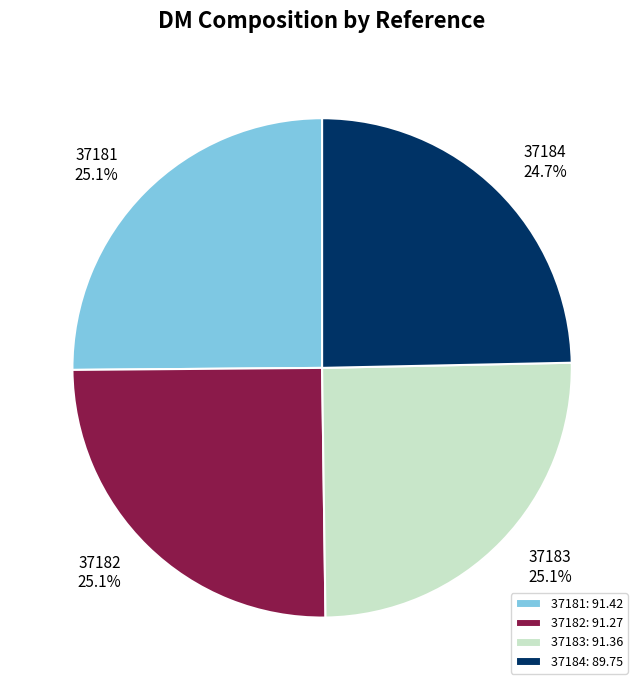

The 37183 slice represents 20% of the pie. True or false?

False